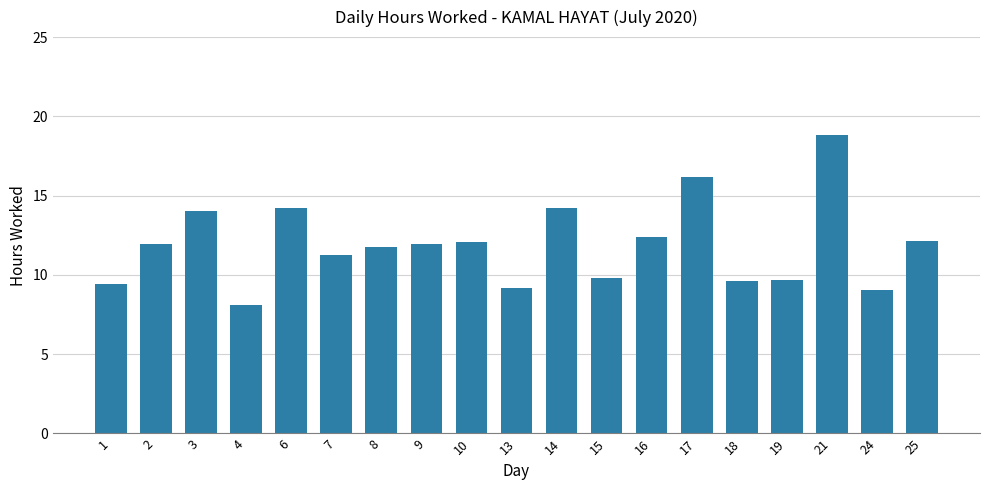

Where does the data first go above 11?

2